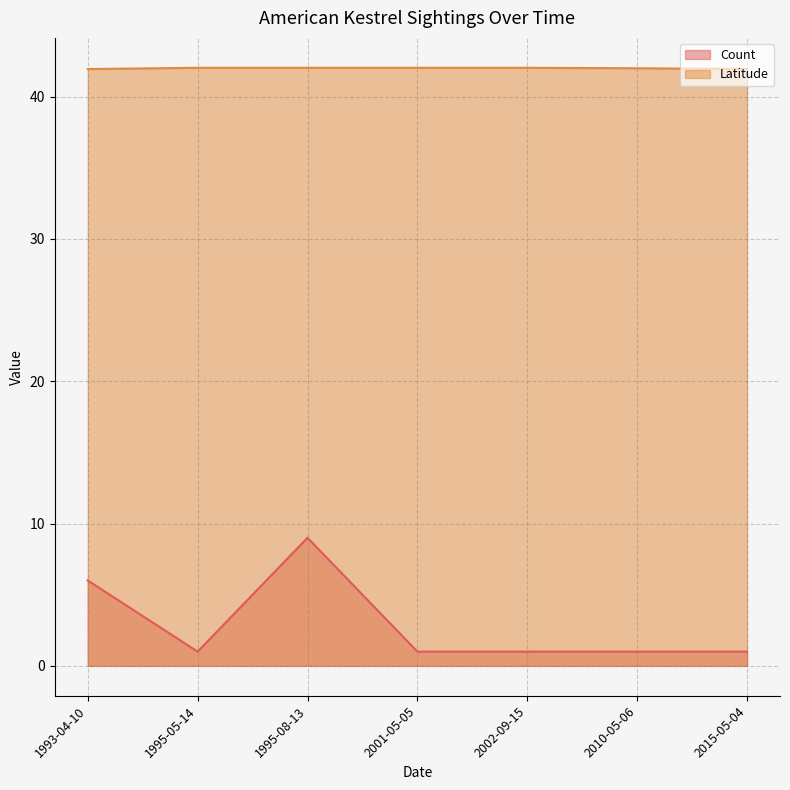

What is the minimum value shown in the chart?

1.0